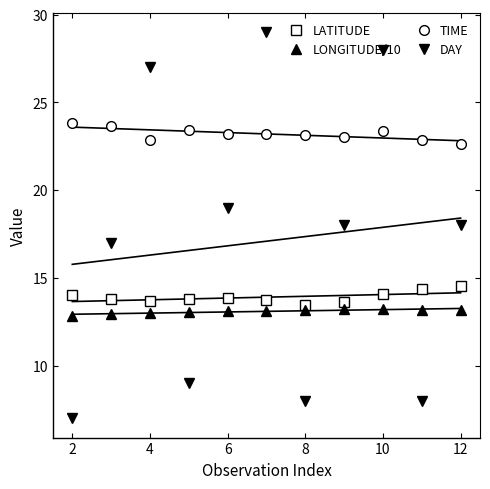

What is the sum of the LONGITUDE/10 values at 2 and 12?

26.1